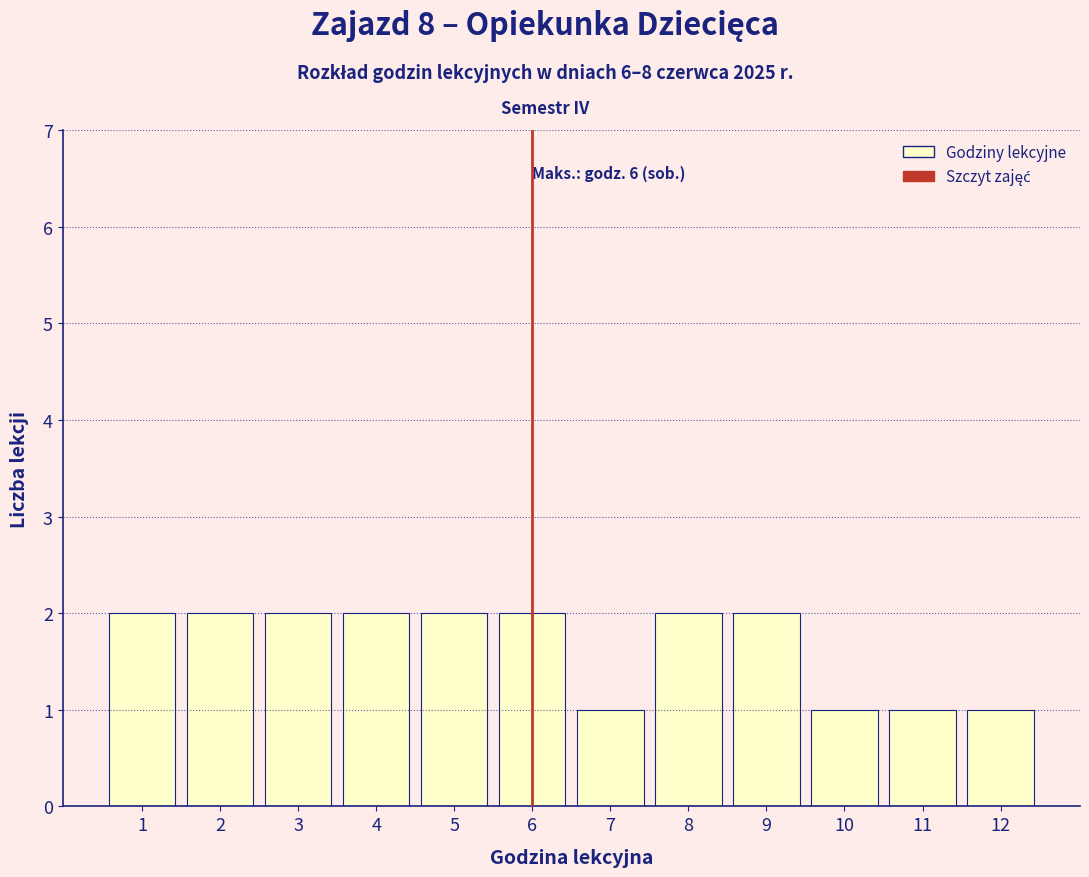

Reading left to right, transcribe all the data shown in this chart.

1=2	2=2	3=2	4=2	5=2	6=2	7=1	8=2	9=2	10=1	11=1	12=1